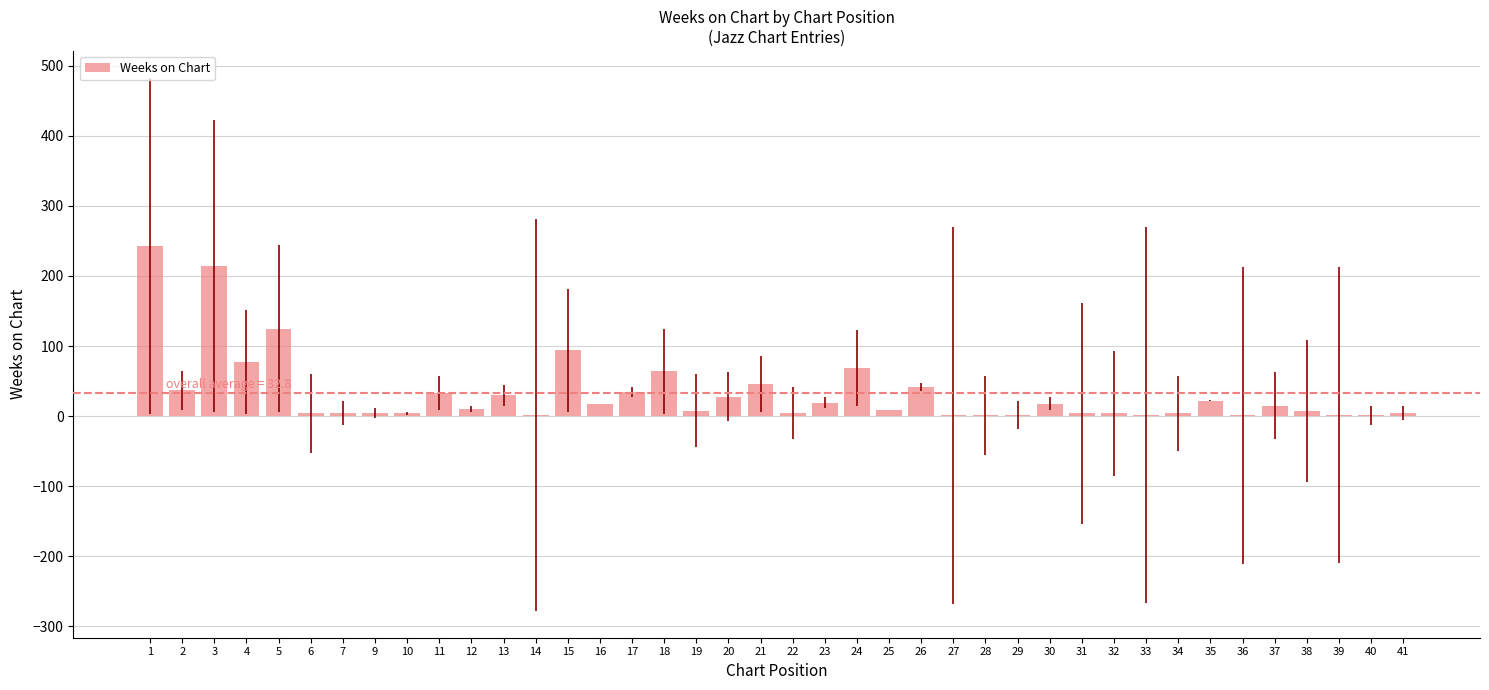

What is the sum of all values?

1312